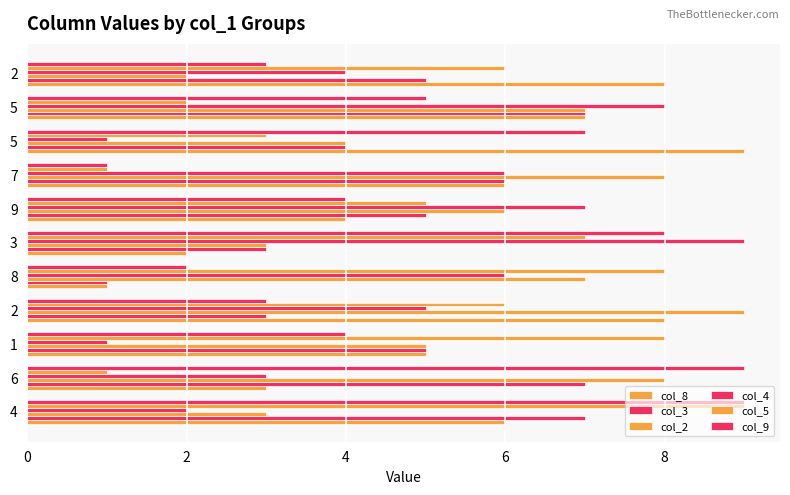

The value of col_5 at 2 is 1. True or false?

False